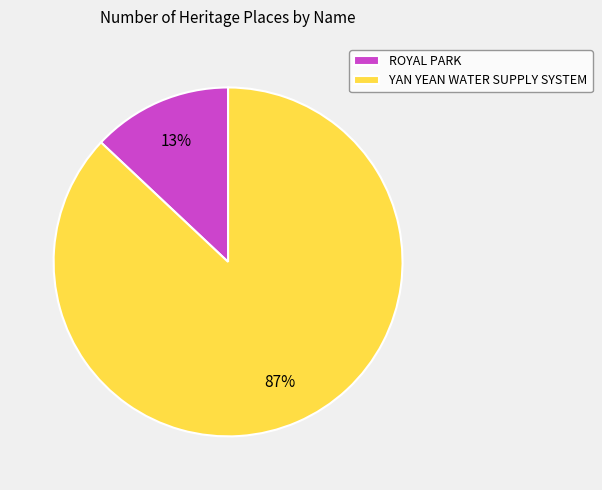

To the nearest percent, what is the difference between the largest and smallest slice percentages?

74%